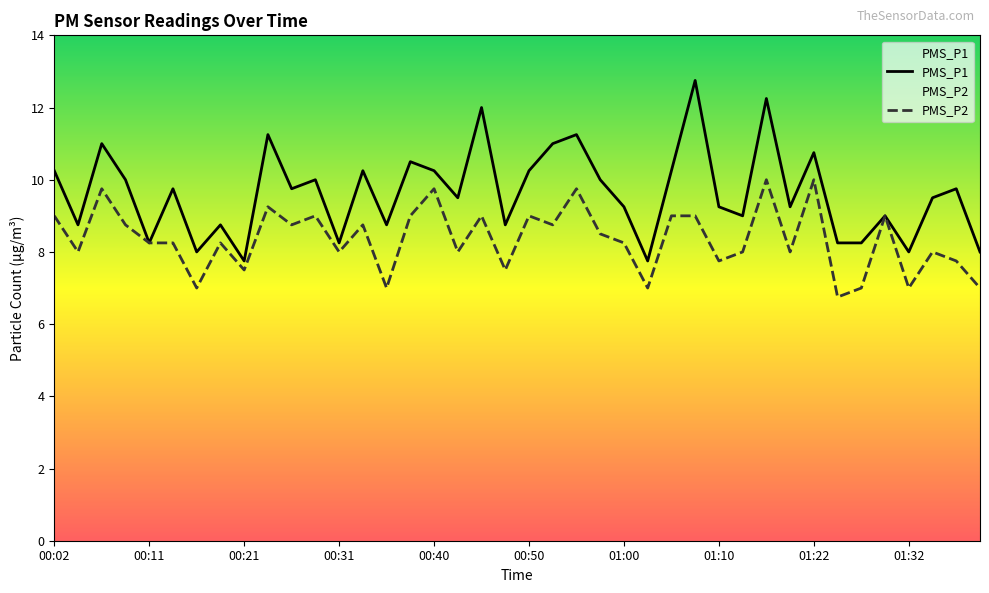

What is the lowest value of the PMS_P2 series?

6.8